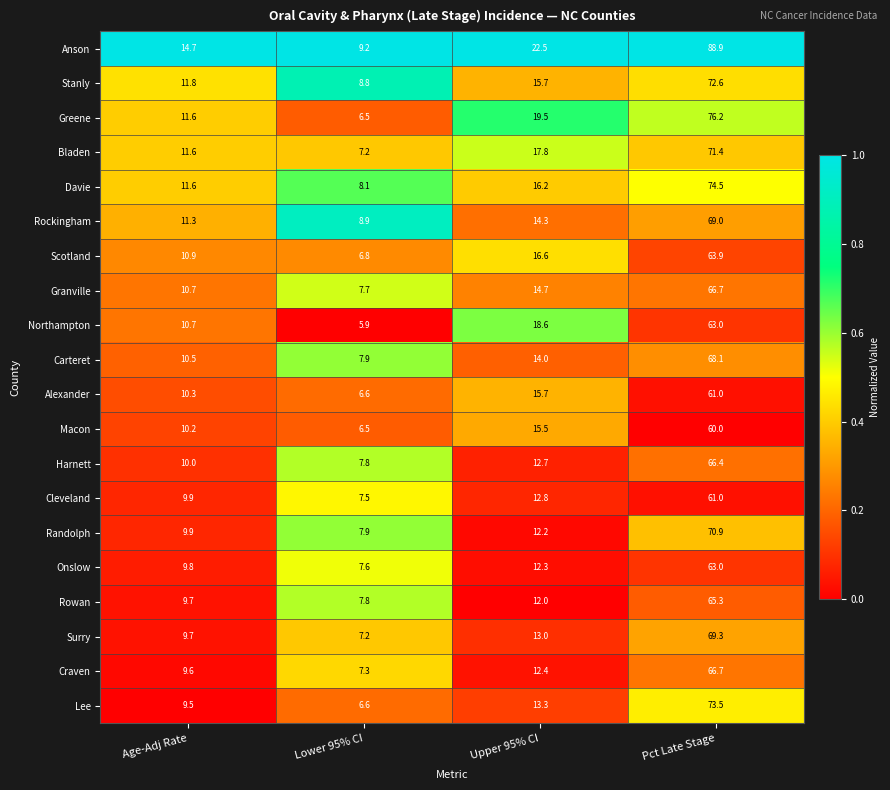

Which series has the largest total across all categories?

Anson